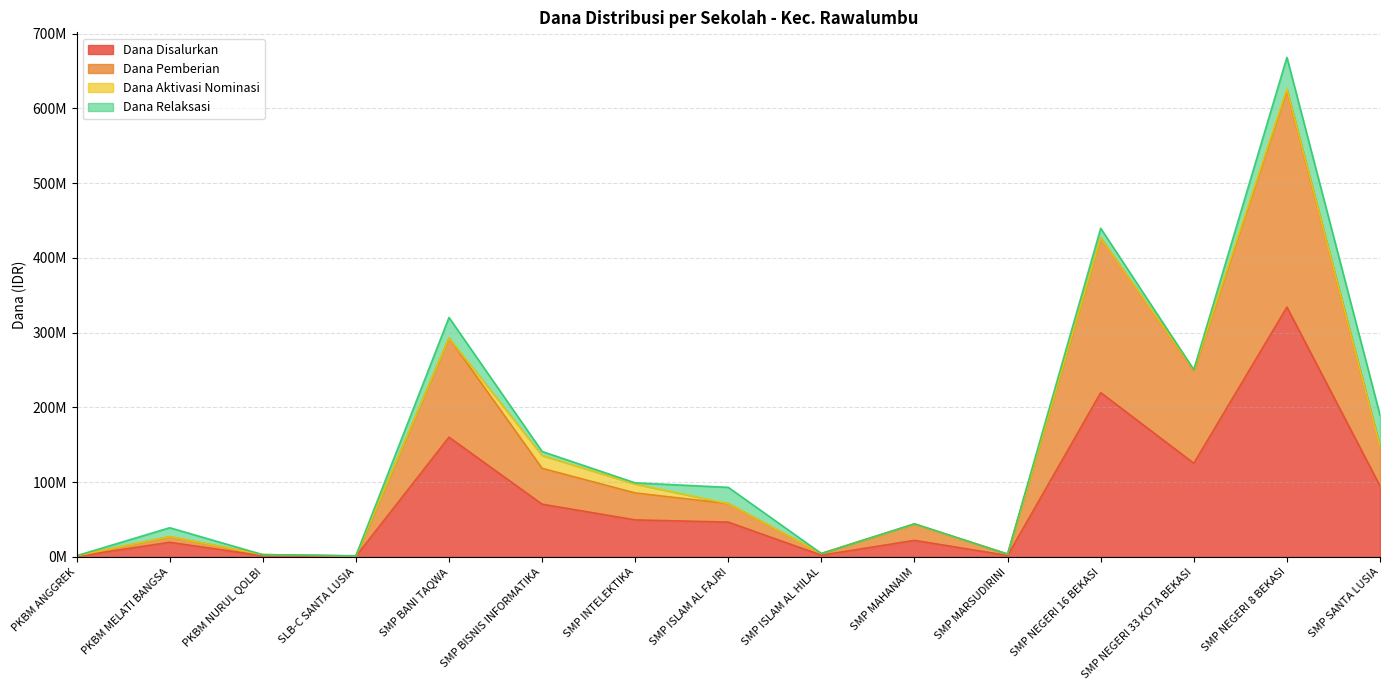

Read the Dana Disalurkan value at PKBM NURUL QOLBI, to the nearest 50.

1500000